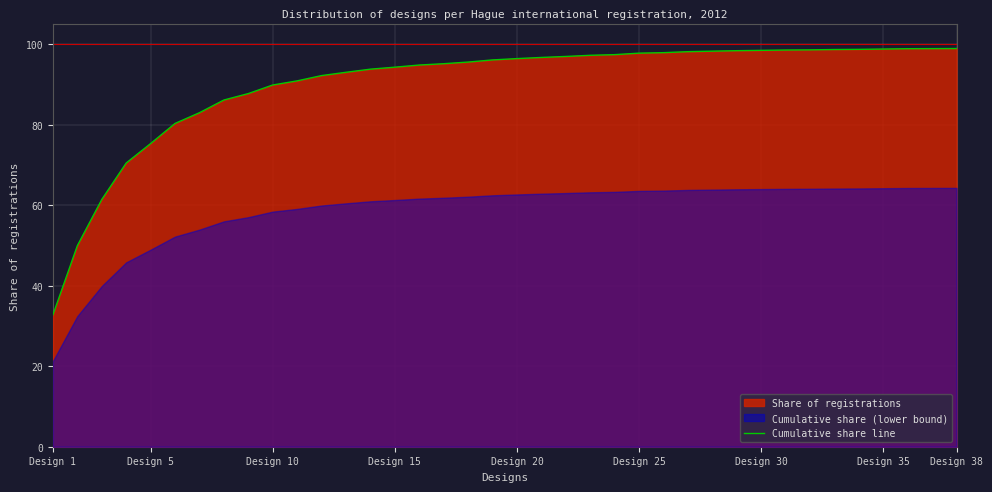

The value of Cumulative share line at Design 5 is 121.0. True or false?

False